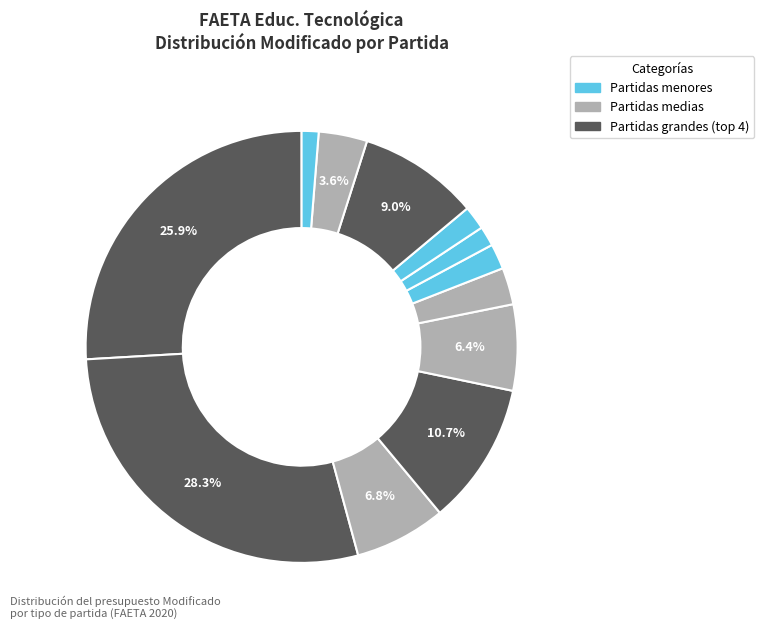

How many segments does this pie chart have?

12